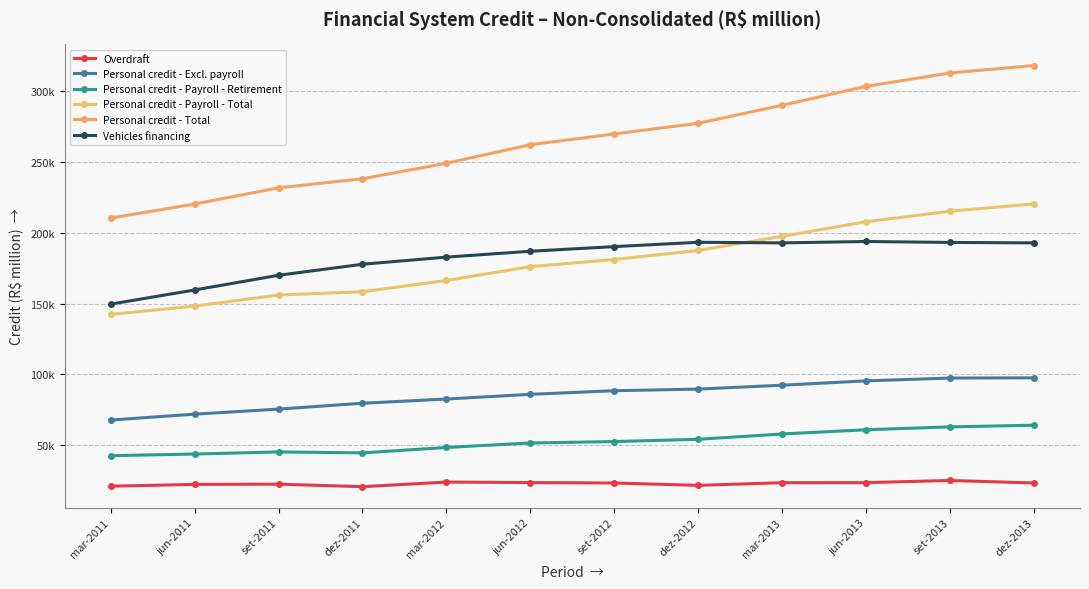

What is the value of the Personal credit - Excl. payroll point at the 12th from the left?

97628